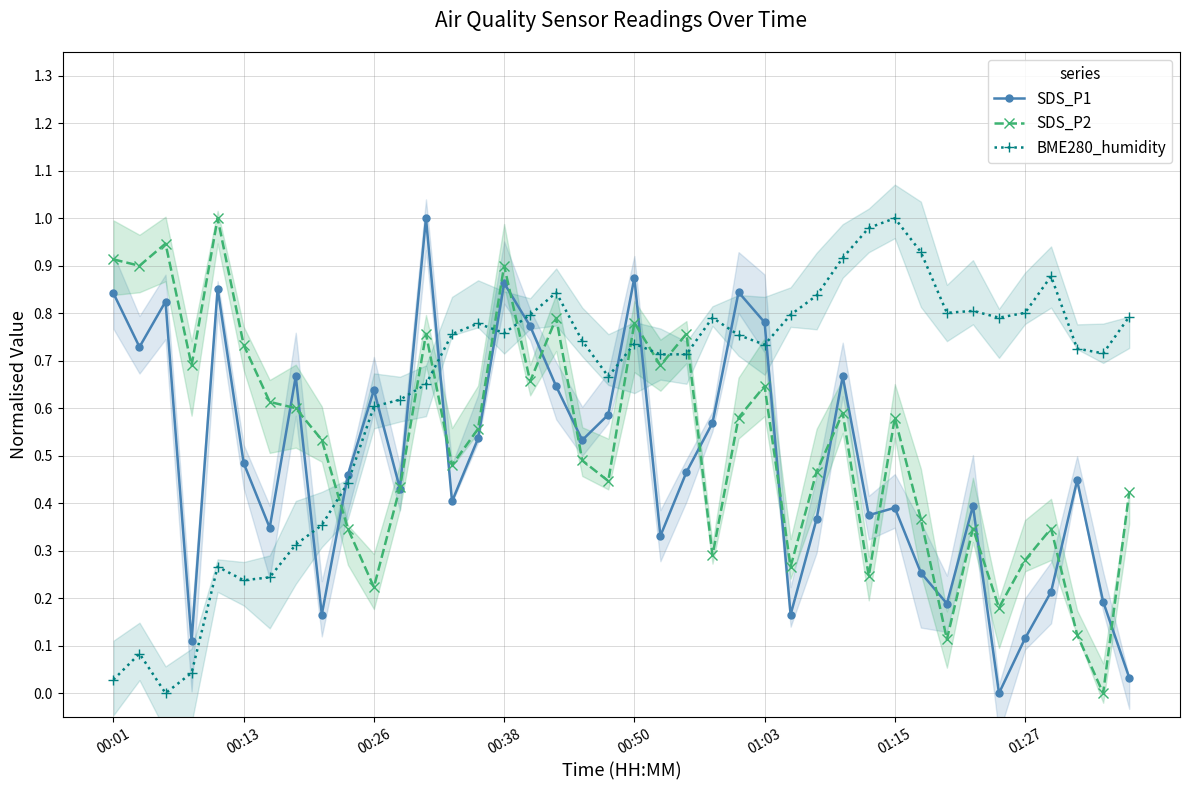

Which series ends up on top after the final intersection of BME280_humidity and SDS_P1?

BME280_humidity